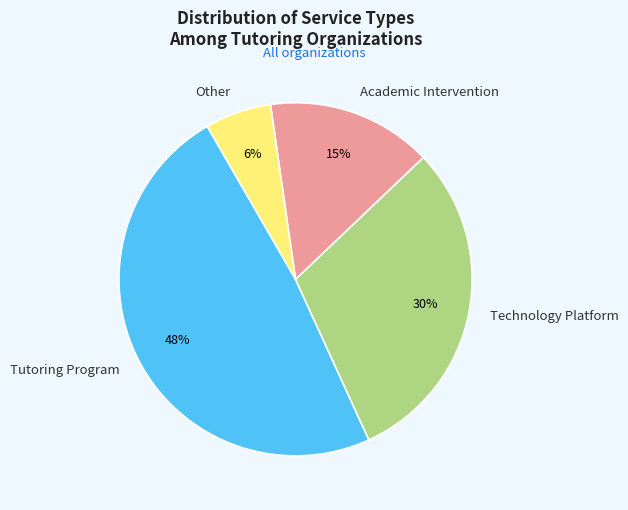

How many segments does this pie chart have?

4